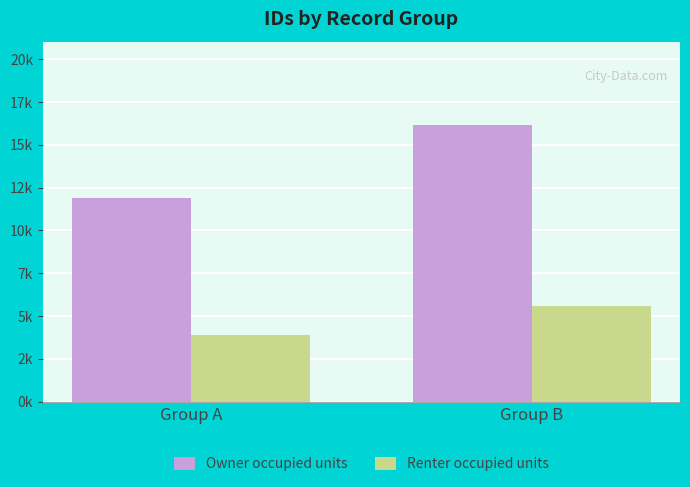

Between Group A and Group B, which series saw the biggest shift?

Owner occupied units